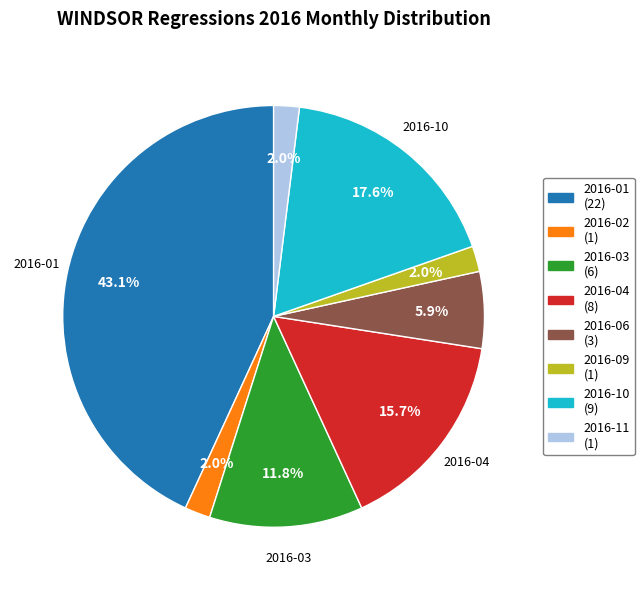

Is there a majority slice in this chart?

No